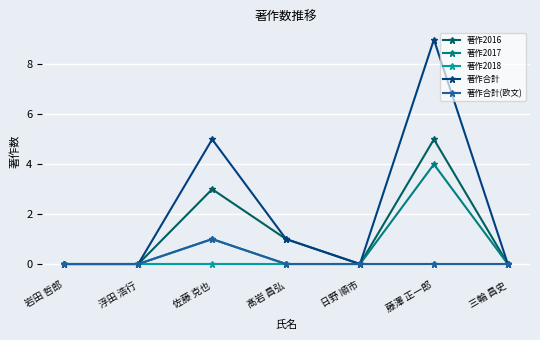

How many distinct data groups are displayed?

5